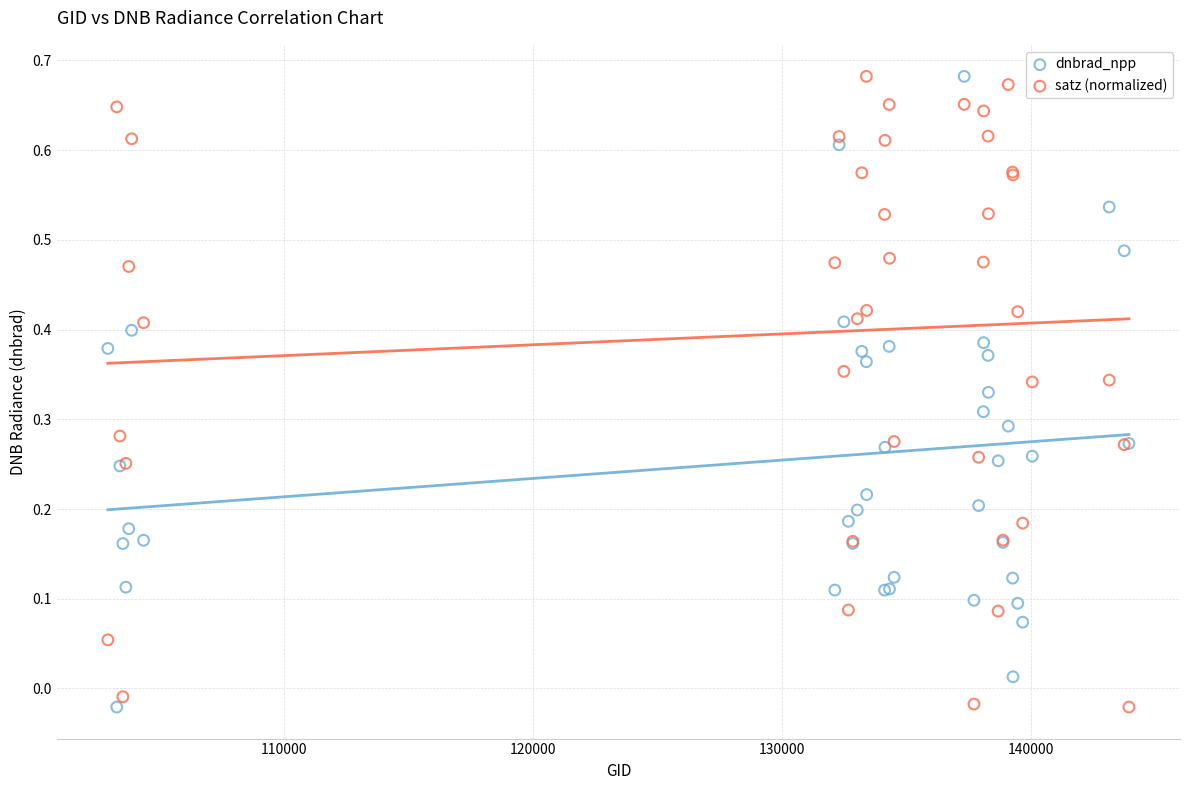

What is the X range (max minus min) for the scatter plot?

41032.0